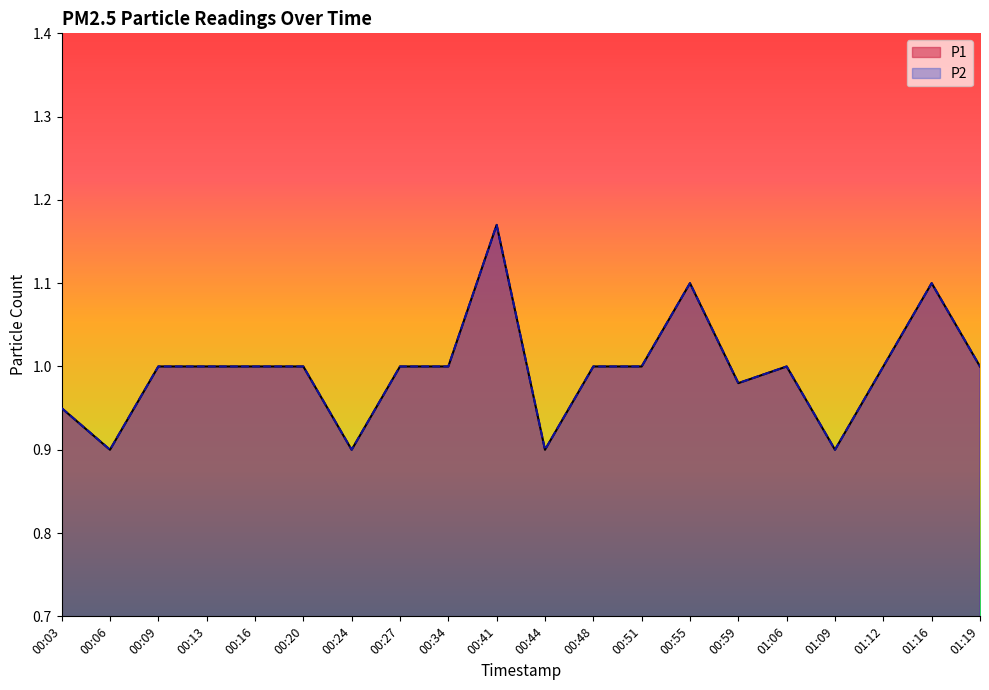

Where is the first local maximum for P2?

00:41